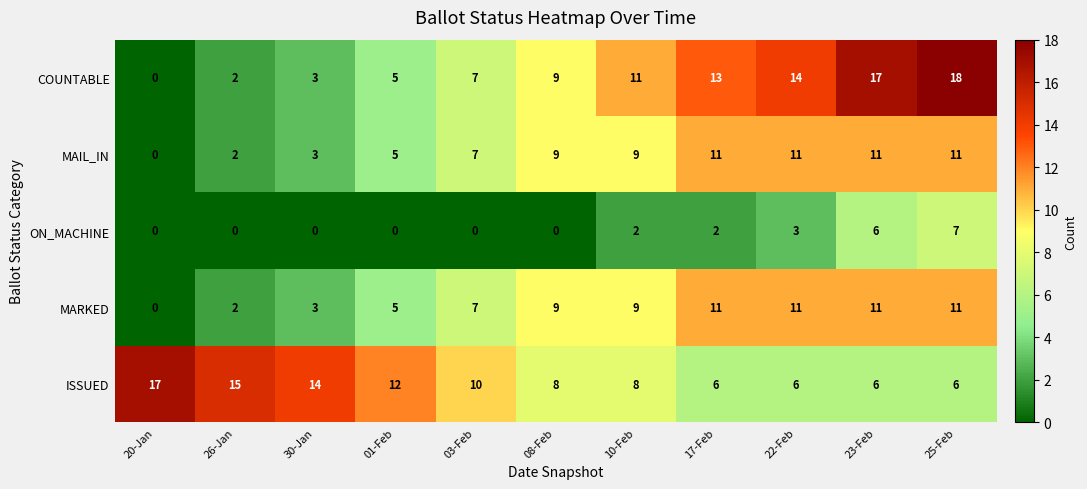

How many categories are shown in the chart?

11